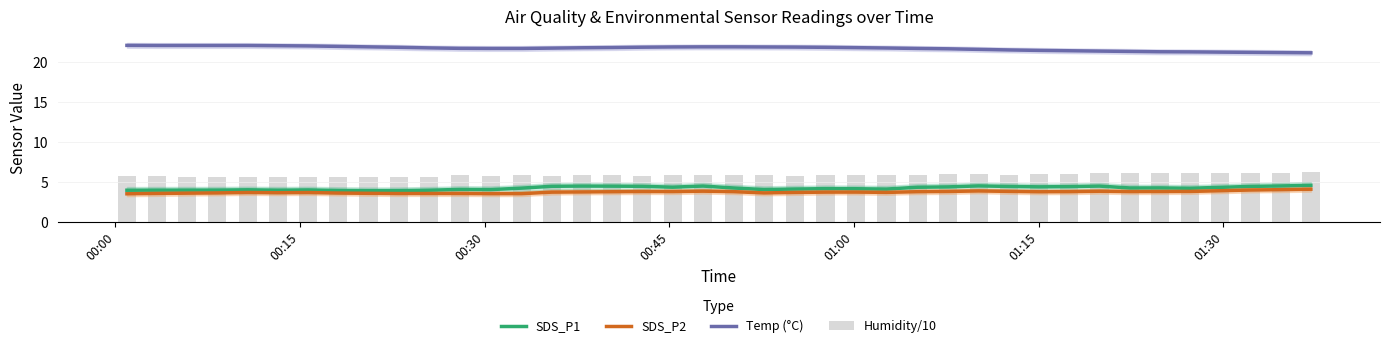

What is the lowest value of the Temp (°C) series?

21.1